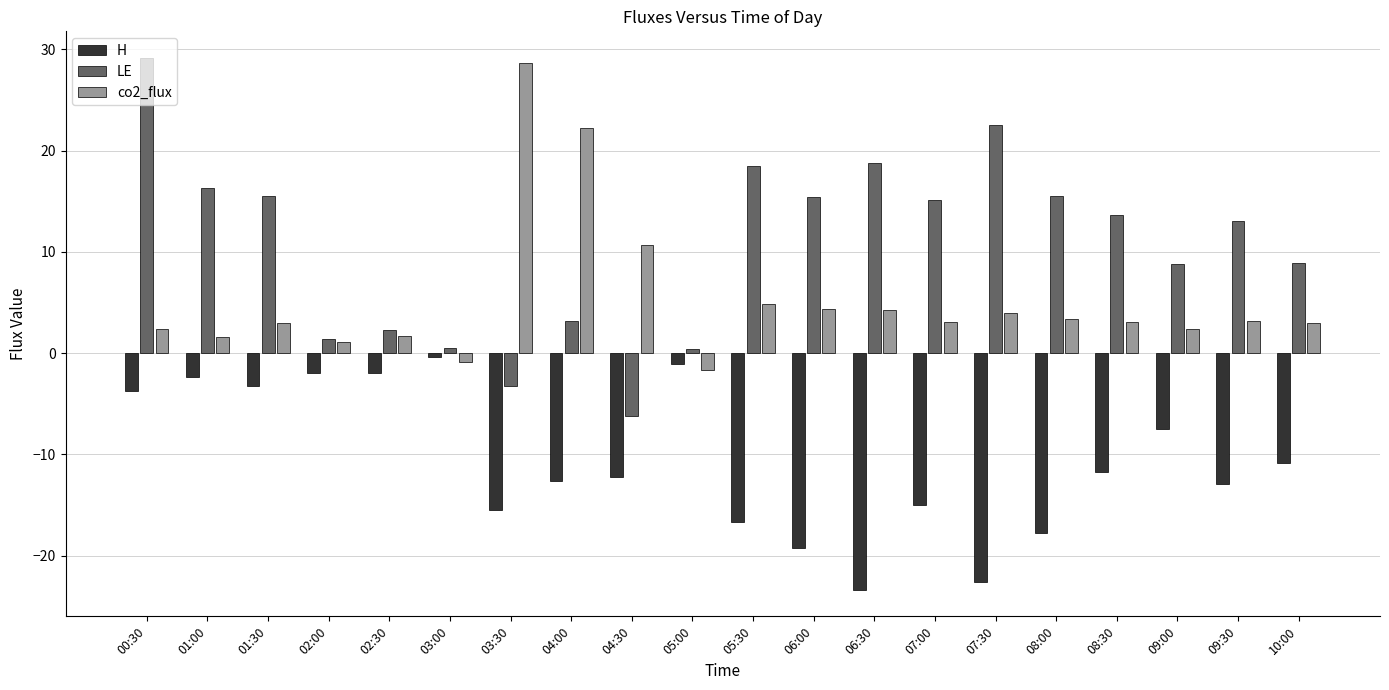

What is the maximum value shown in the chart?

29.2